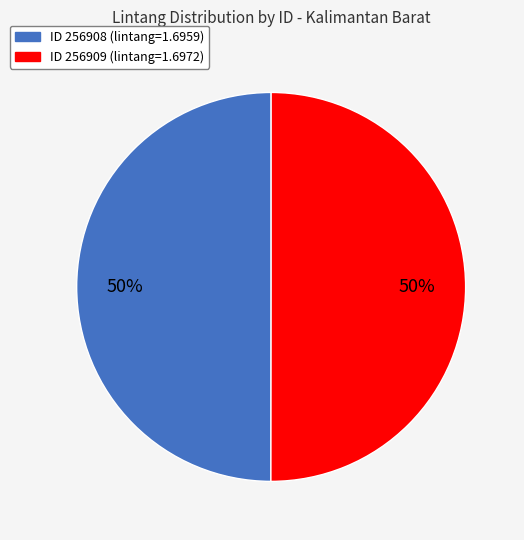

Count the number of slices in the pie.

2